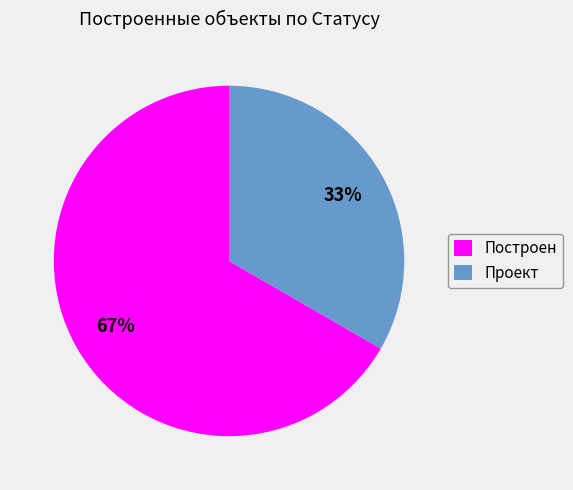

Is it true that Проект is 41% of the pie?

False